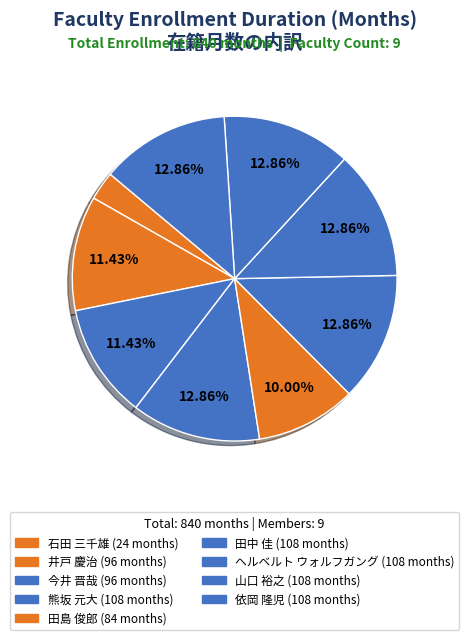

How many slices are in this pie chart?

9